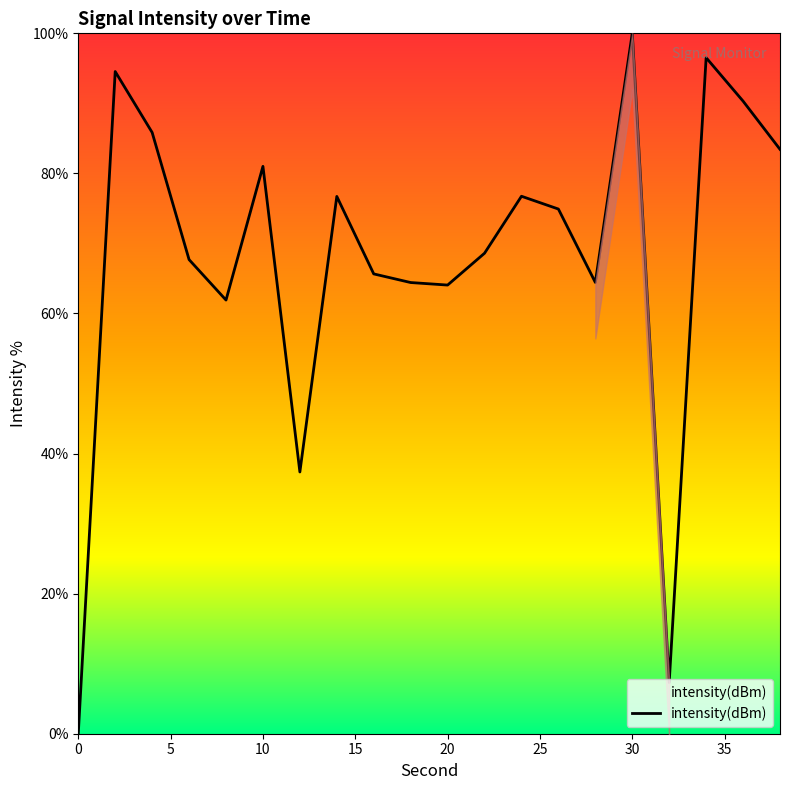

Reading left to right, transcribe all the data shown in this chart.

0.0	94.5	85.8	67.7	61.9	81.0	37.4	76.7	65.7	64.4	64.1	68.6	76.7	74.9	64.4	100.0	7.3	96.5	90.3	83.4